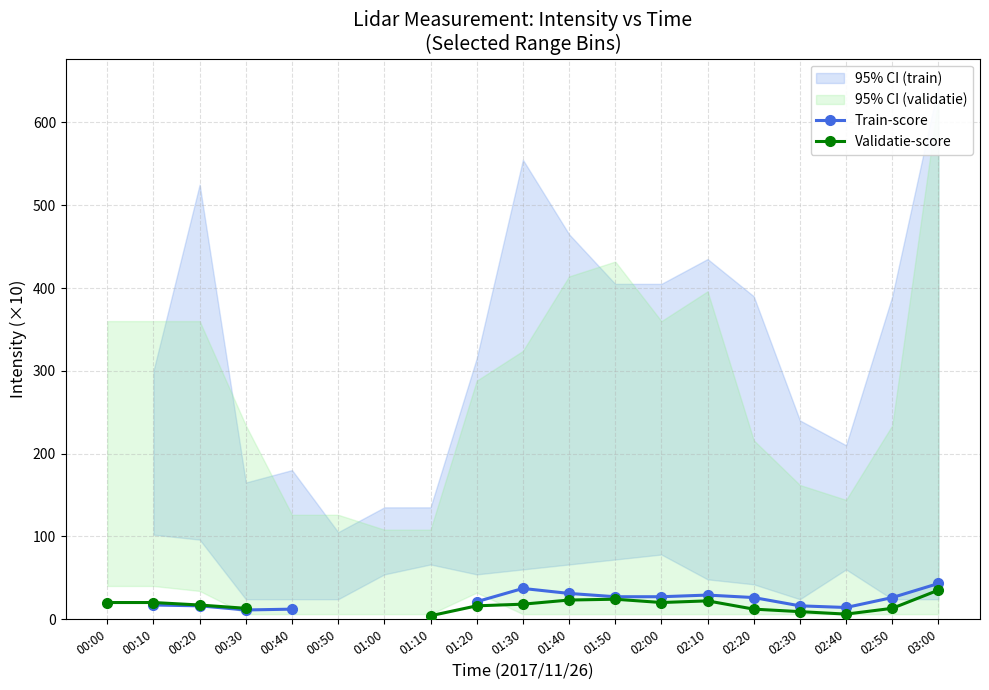

What is the difference between the second highest and minimum values in the Train-score series?

26.0